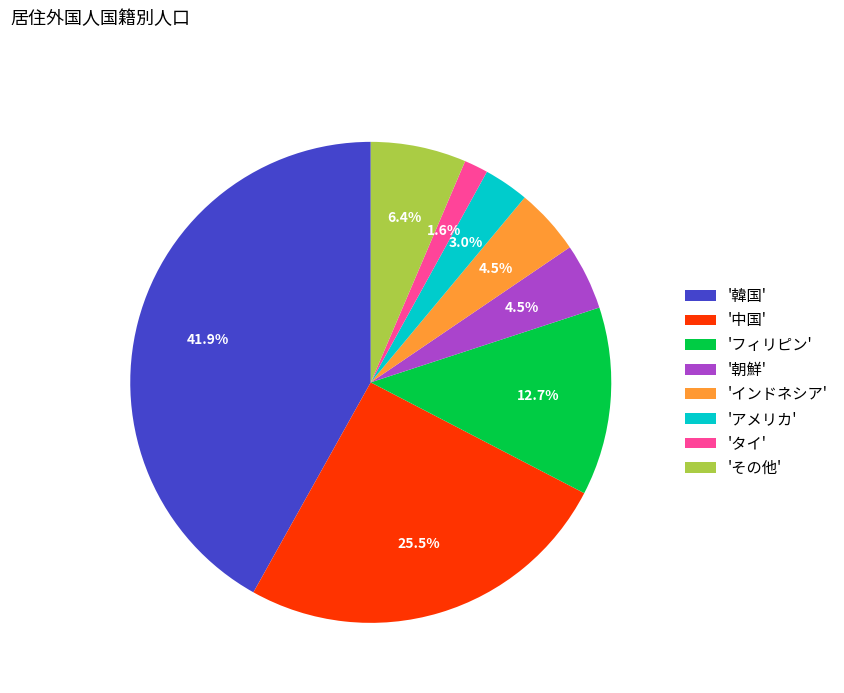

What percentage do 'インドネシア' and 'アメリカ' together represent?

7.5%